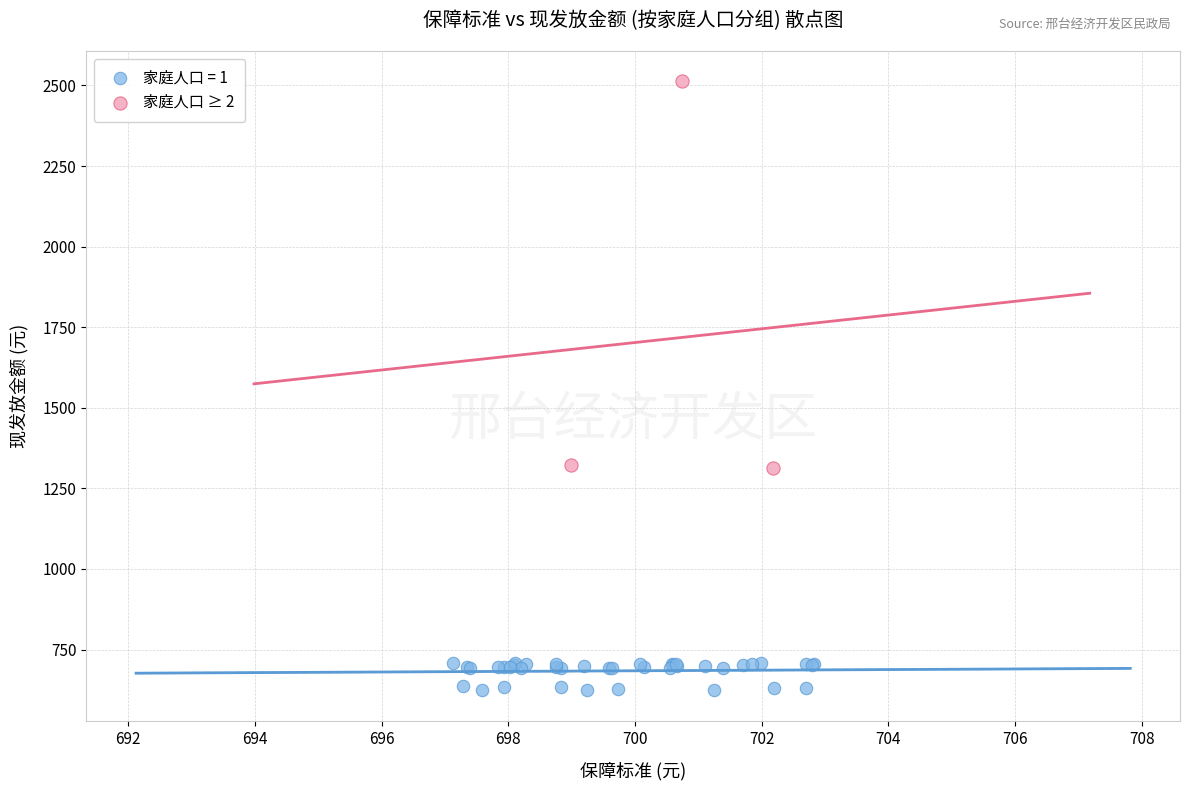

Which series contains the highest Y value?

家庭人口 ≥ 2